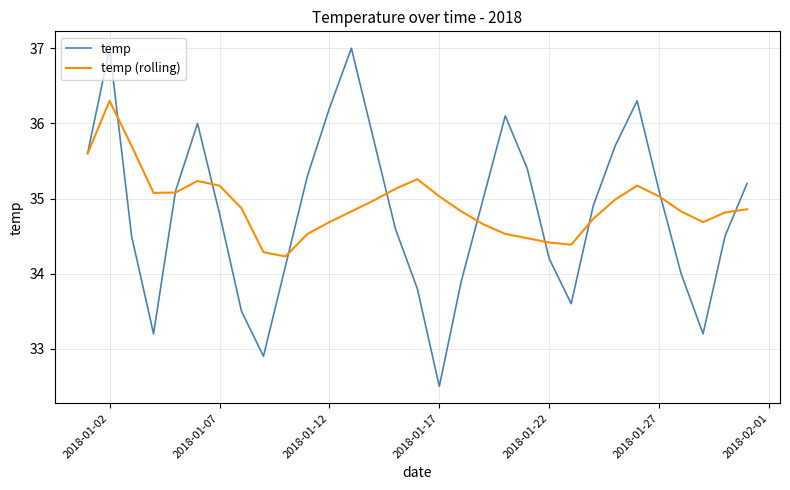

What is the greatest value displayed?

37.0